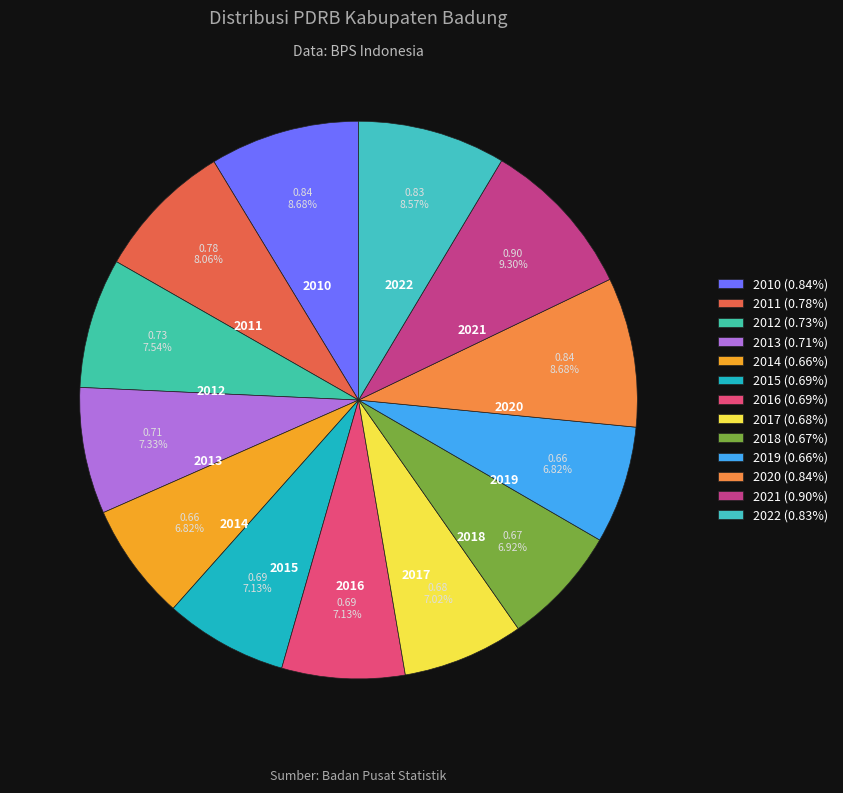

How many slices are in this pie chart?

13